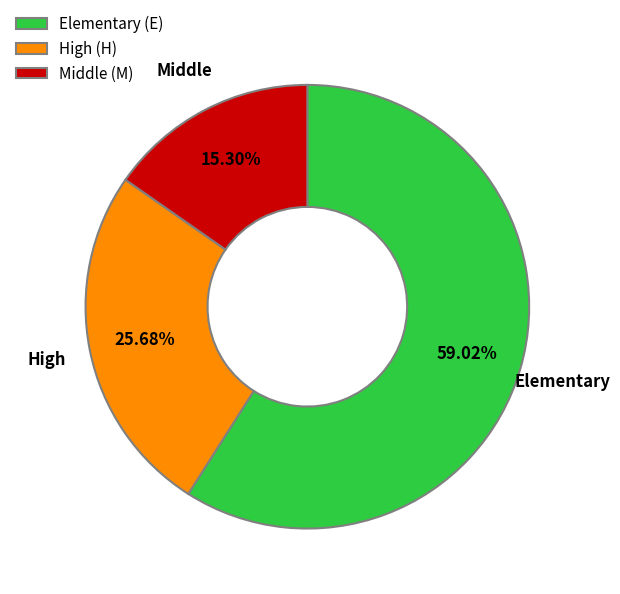

Combined, do High (H) and Middle (M) account for over 50%?

No